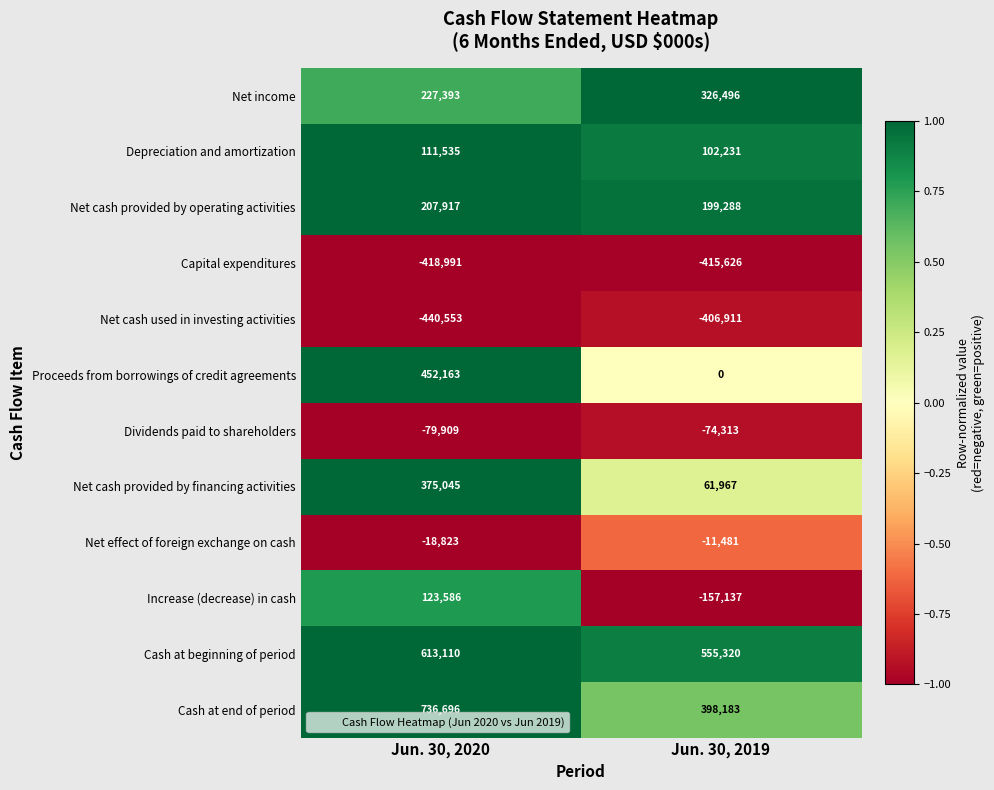

Which series has the widest spread of values?

Proceeds from borrowings of credit agreements